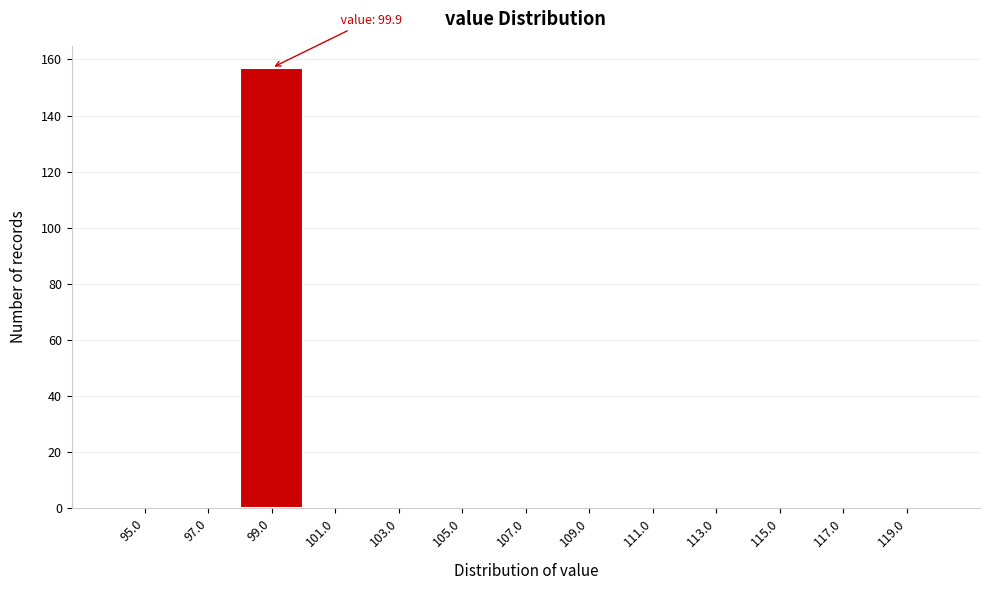

Reading left to right, what are all the values shown in this chart?

95.0=0	97.0=0	99.0=157	101.0=0	103.0=0	105.0=0	107.0=0	109.0=0	111.0=0	113.0=0	115.0=0	117.0=0	119.0=0